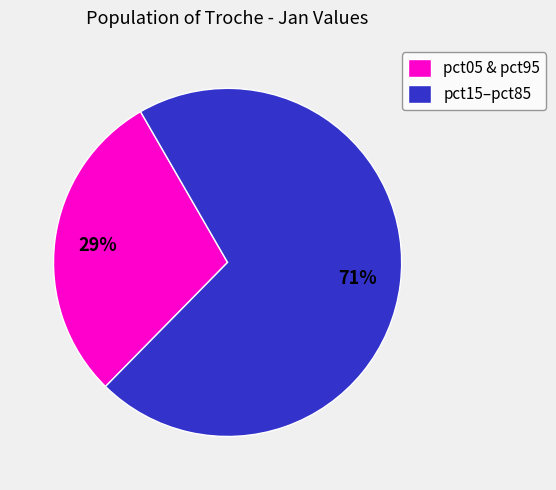

Approximately how many times larger is the value at pct15–pct85 compared to pct05 & pct95?

2.4